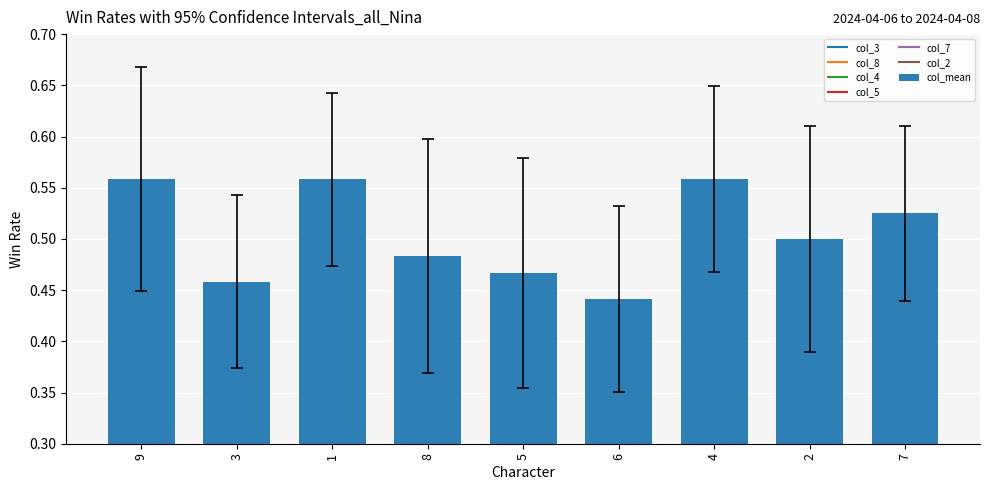

Where is the data nearest to the value 0?

6